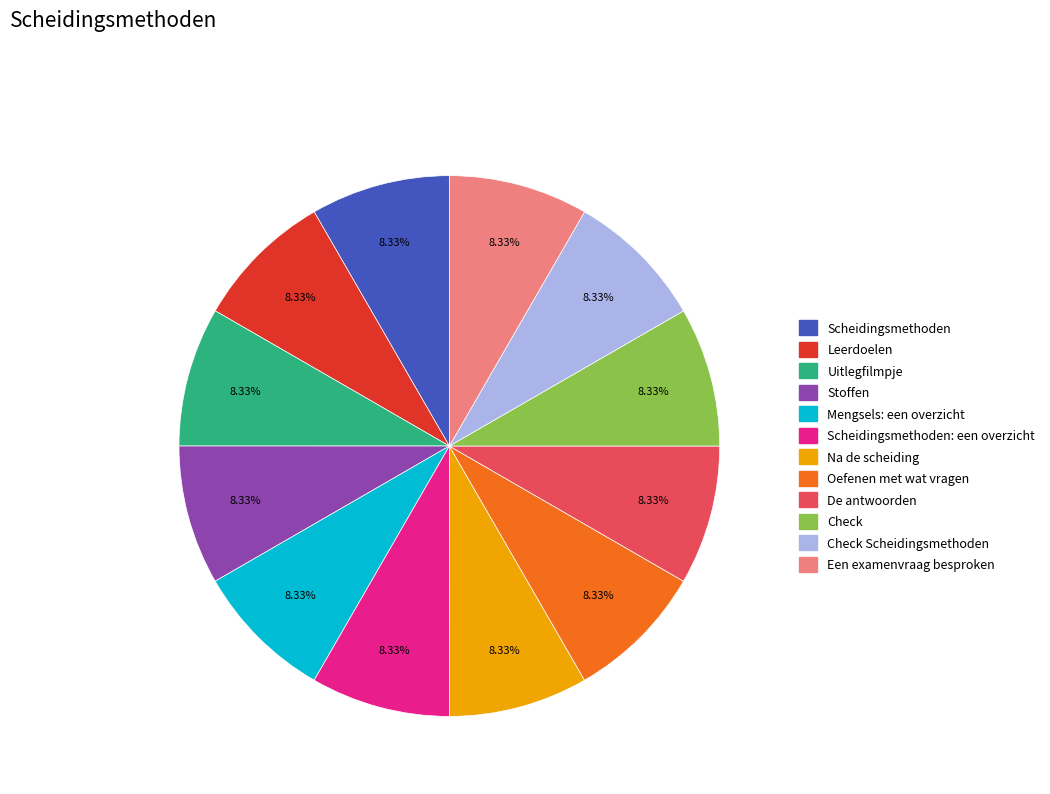

Is there any slice that represents more than half of the pie?

No